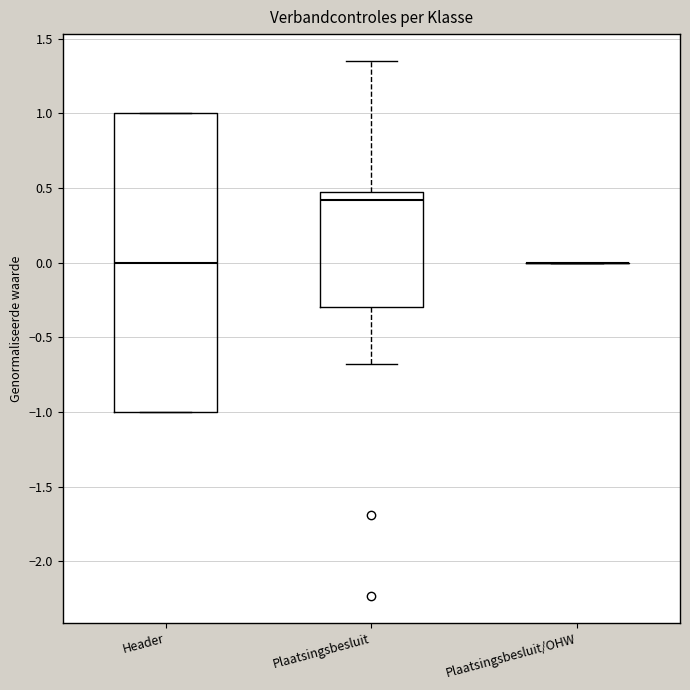

Where is the lower edge of the box for Header on the y-axis? The values are not printed on the chart, so give them approximately, as read against the axis.

-1.00